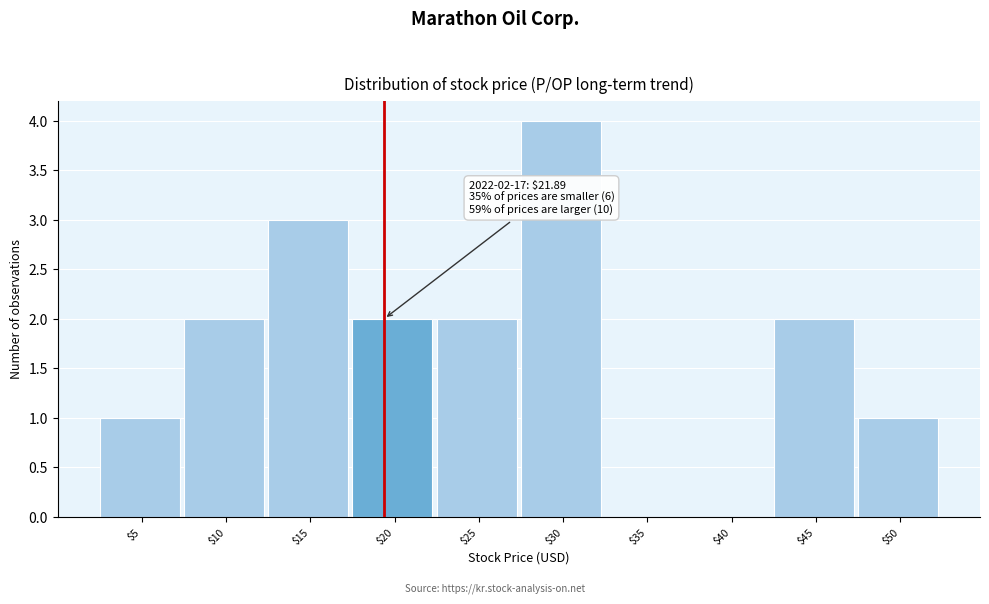

What is the greatest value displayed?

4